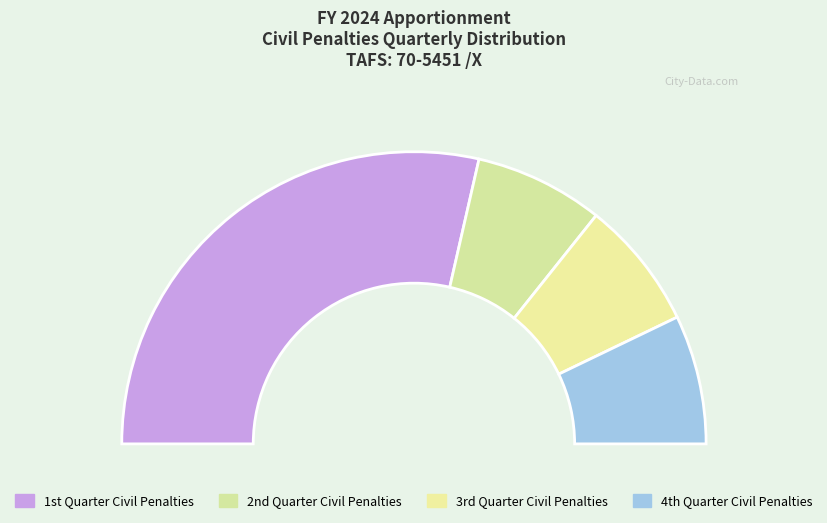

Which slice is the smallest?

2nd Quarter Civil Penalties